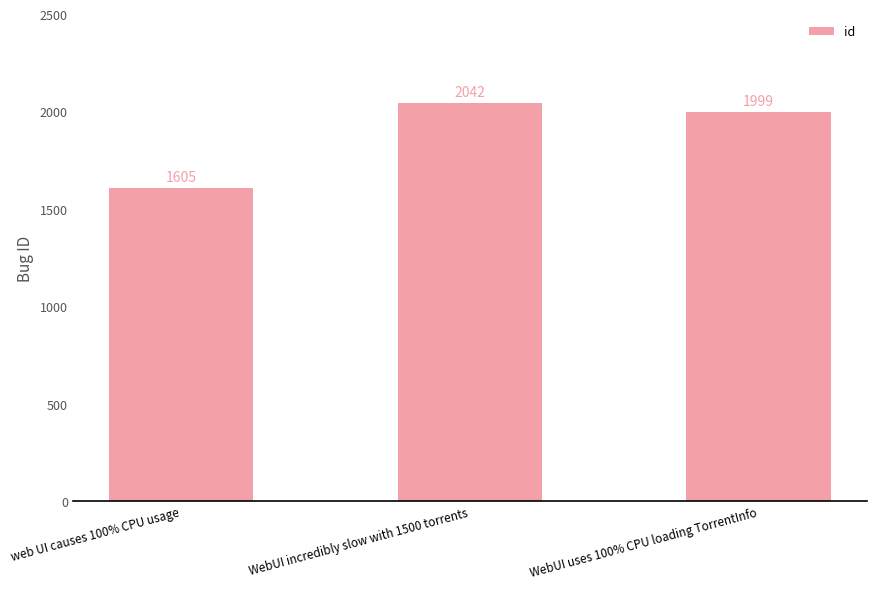

What is the ratio of the value at WebUI uses 100% CPU loading TorrentInfo to the value at web UI causes 100% CPU usage?

1.2